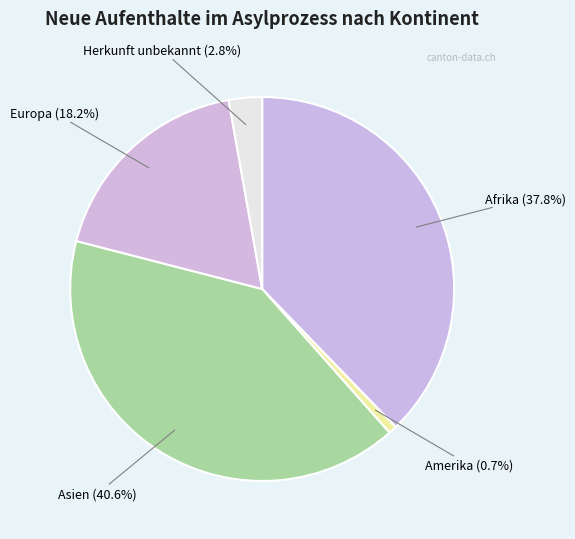

Which category has the biggest portion of the pie?

Asien